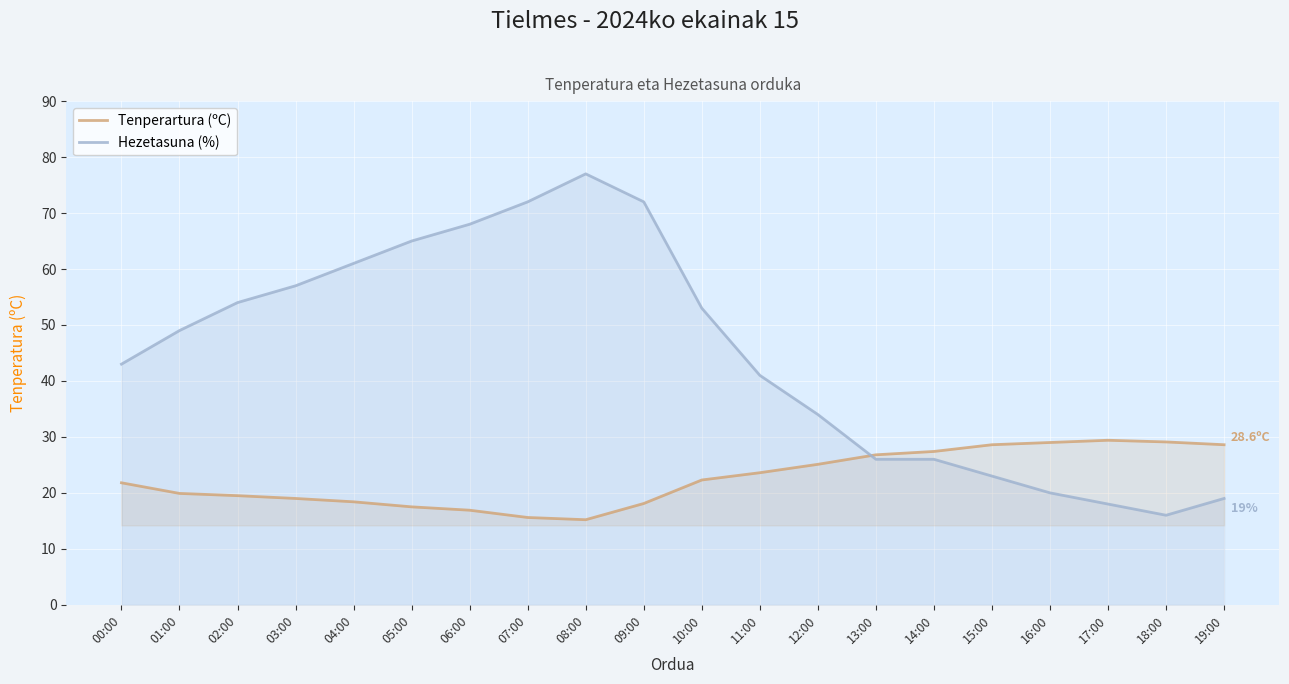

List the series in order of their peak value, lowest first.

Tenperartura (ºC), Hezetasuna (%)